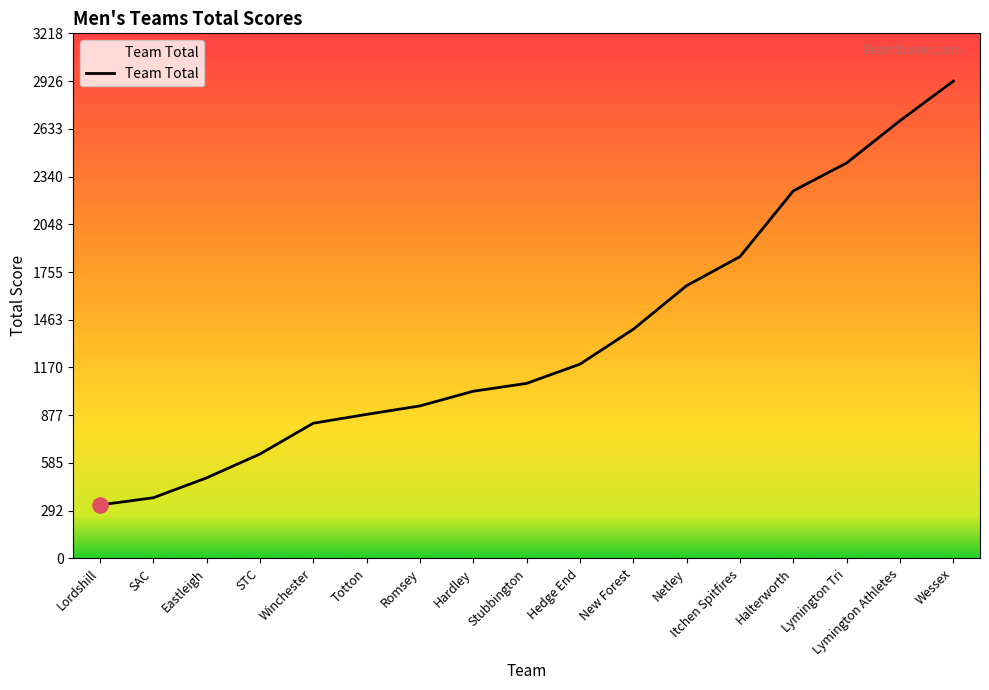

What is the change in value from Hedge End to Lymington Tri?

+1233